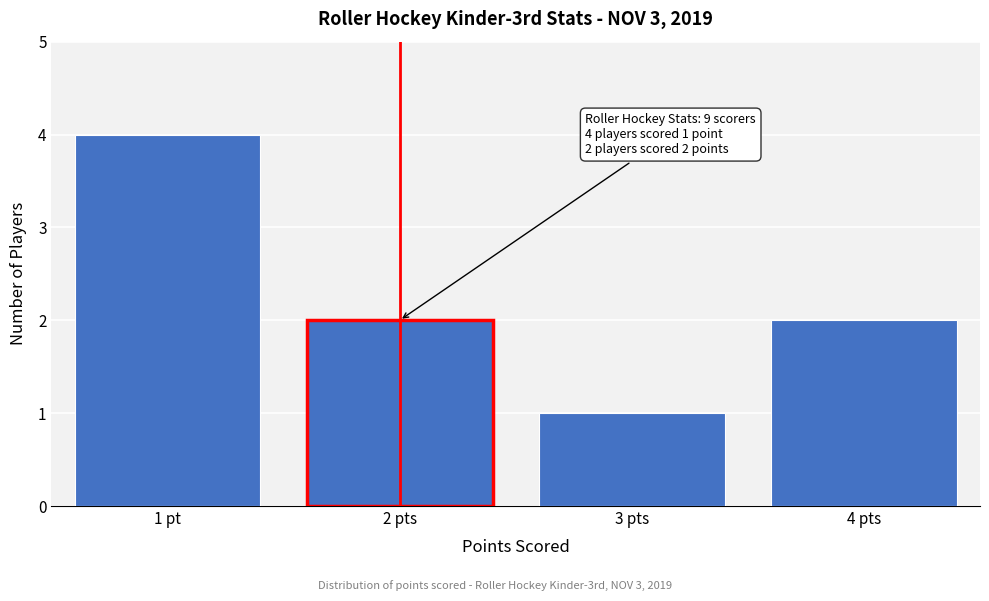

Reading left to right, transcribe all the data shown in this chart.

1 pt=4	2 pts=2	3 pts=1	4 pts=2